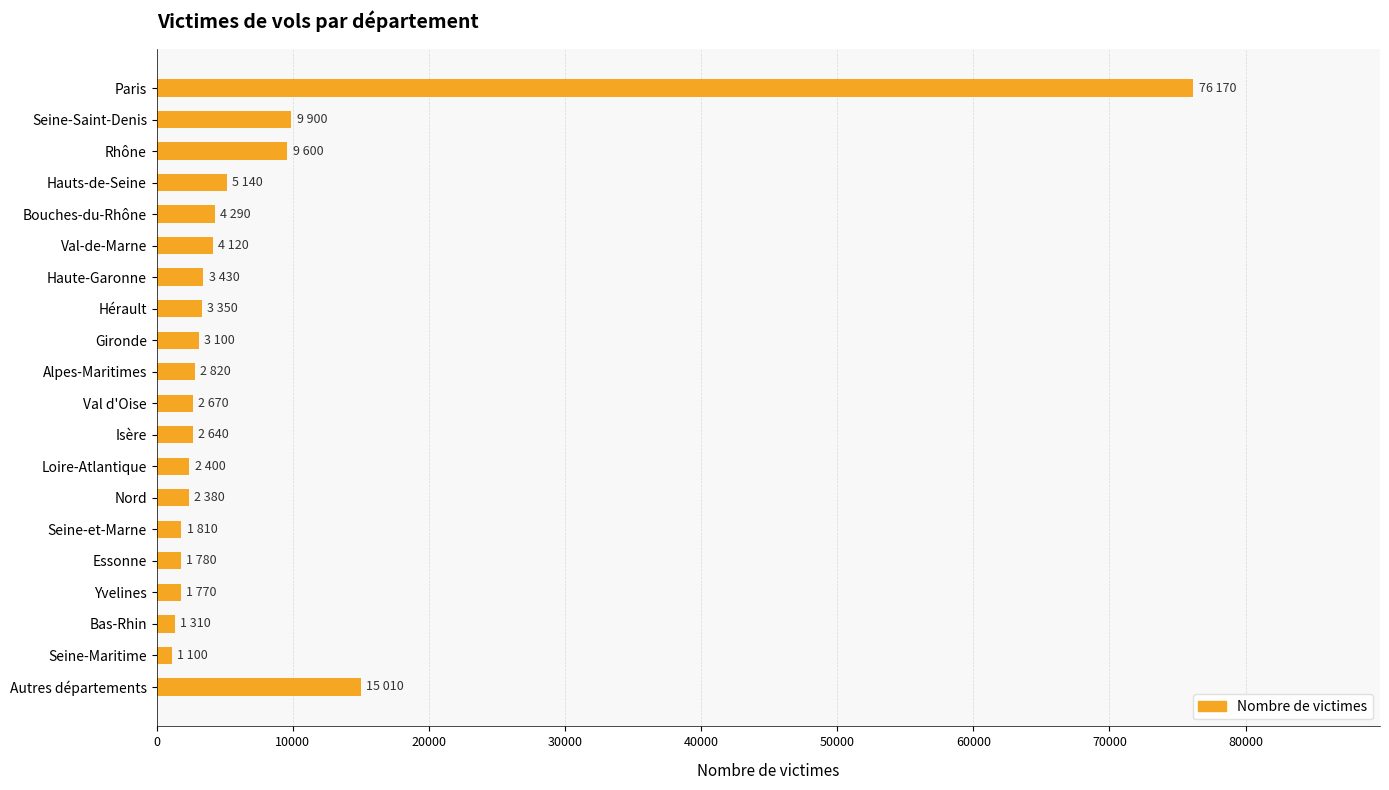

The value at Loire-Atlantique is 2400. True or false?

True